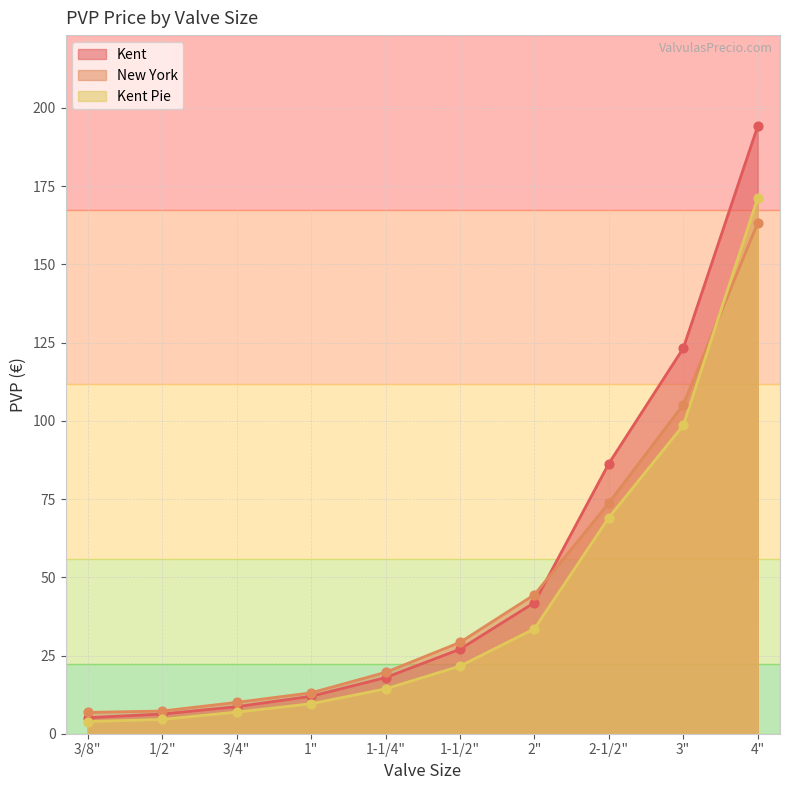

What is the total value across all series at 2-1/2"?

229.2